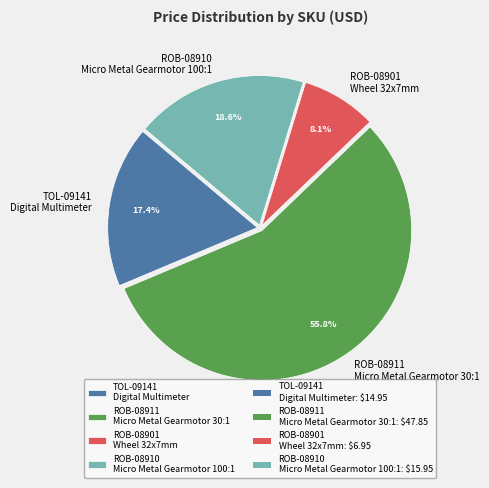

Between ROB-08901 Wheel 32x7mm and TOL-09141 Digital Multimeter, which is larger?

TOL-09141 Digital Multimeter